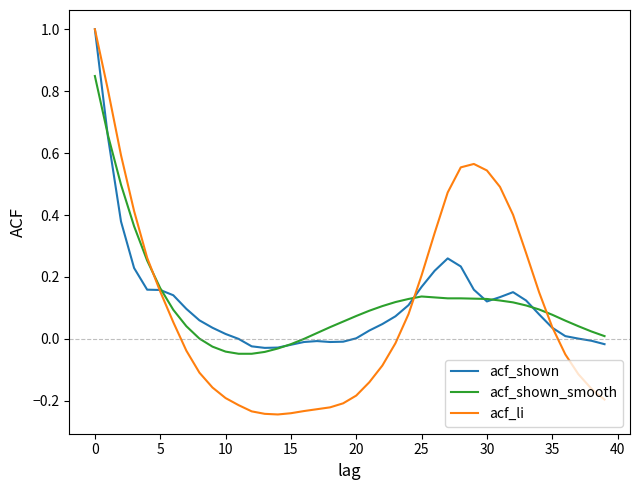

What is the maximum value shown in the chart?

1.0